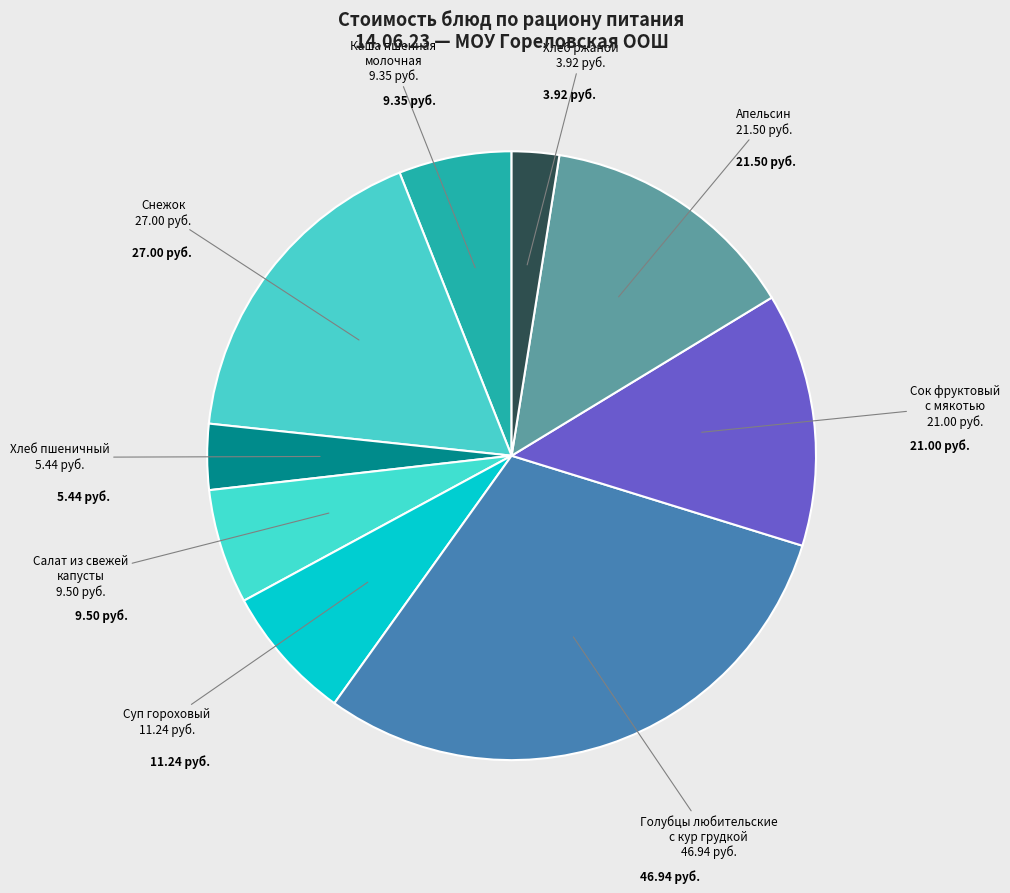

Combined, do Суп гороховый and Салат из свежей капусты account for over 50%?

No